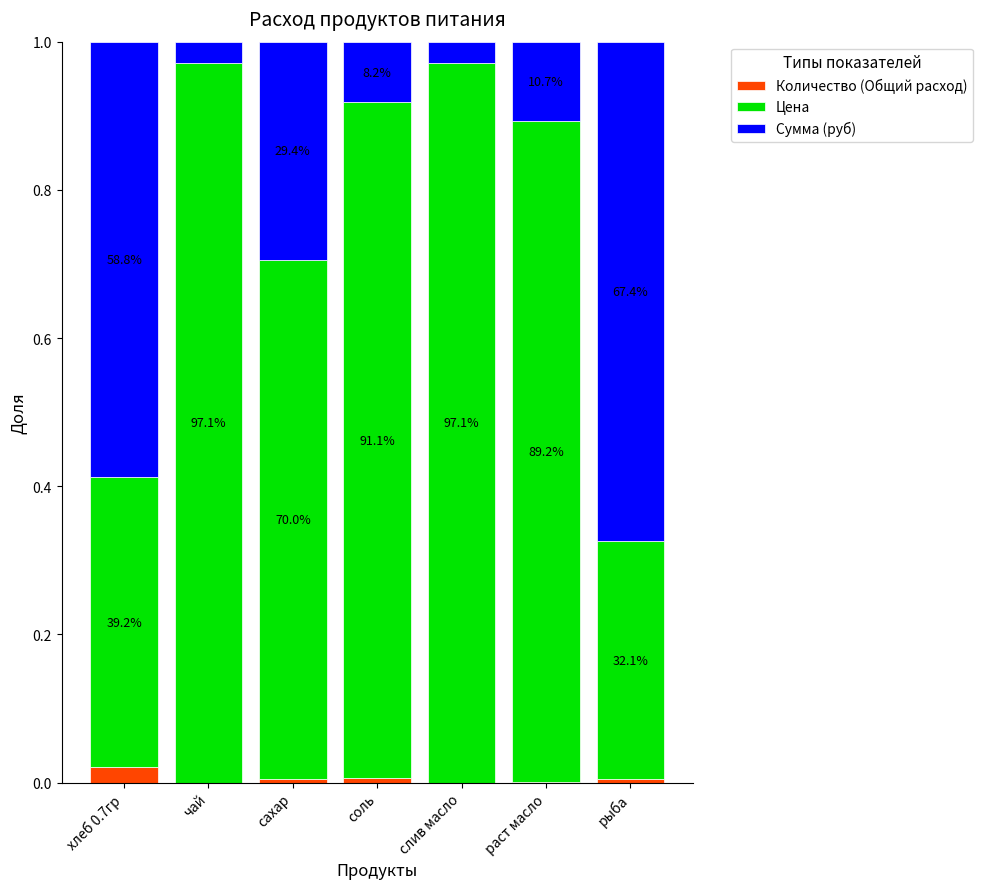

Does the chart contain stacked bars?

Yes